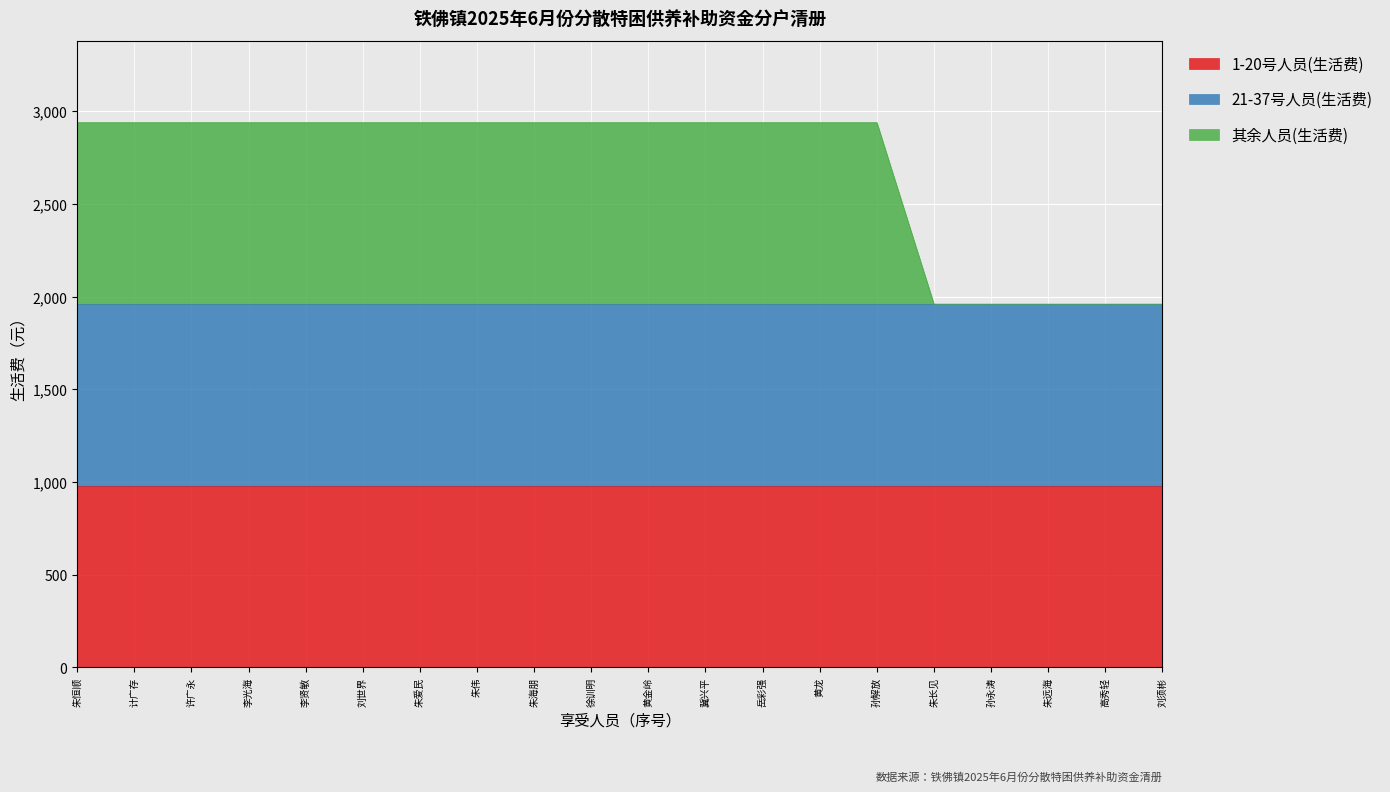

How many lines are shown in the chart?

3